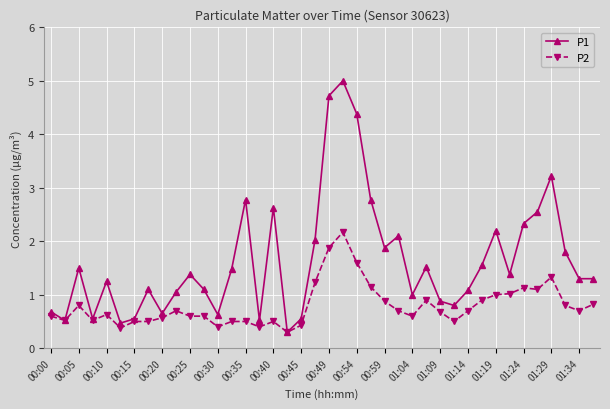

Which series has the widest spread of values?

P1